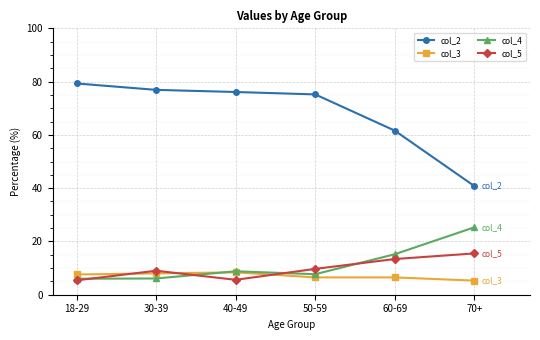

How many data points in col_2 are less than 76?

3